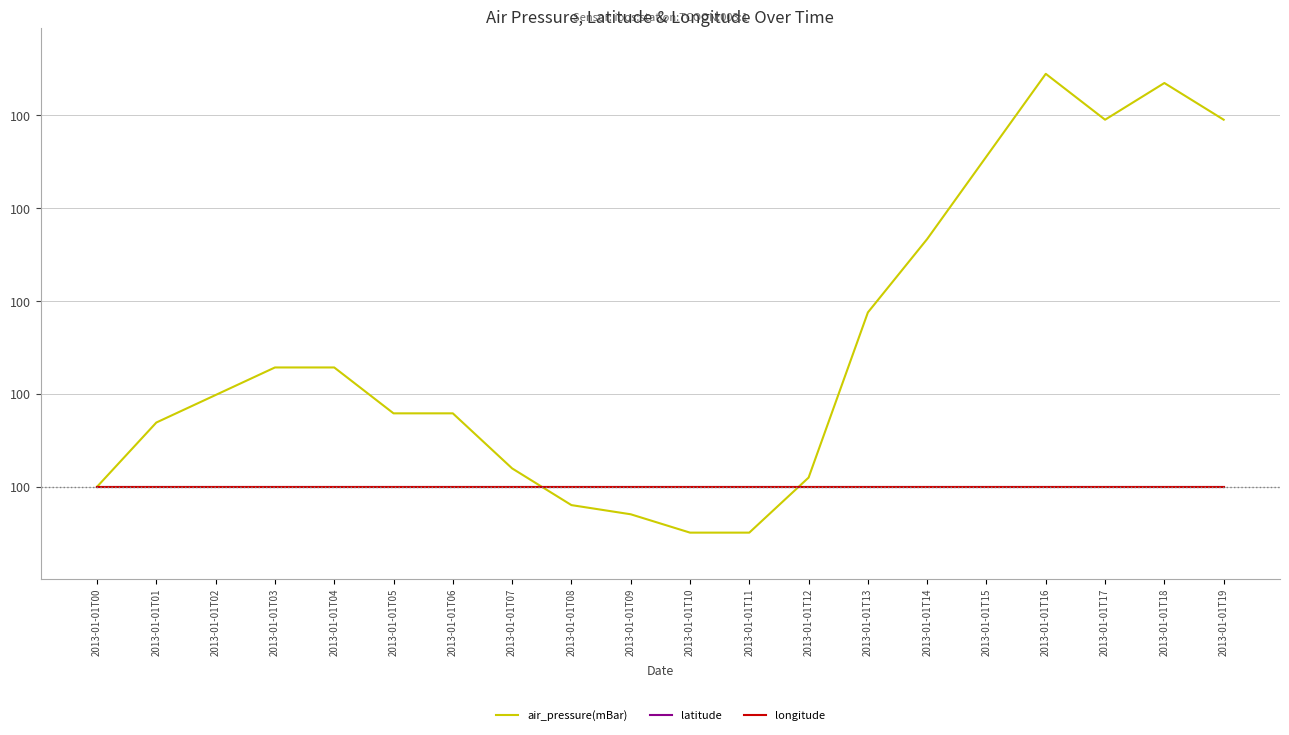

Which series has the largest range (max minus min)?

air_pressure(mBar)